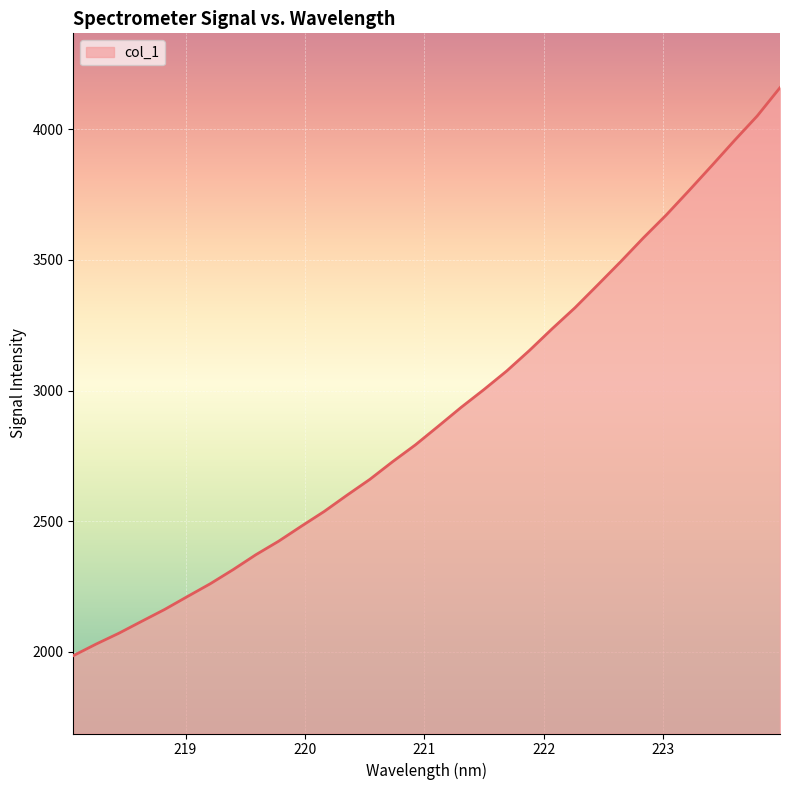

What is the difference between the maximum and minimum values?

2173.8